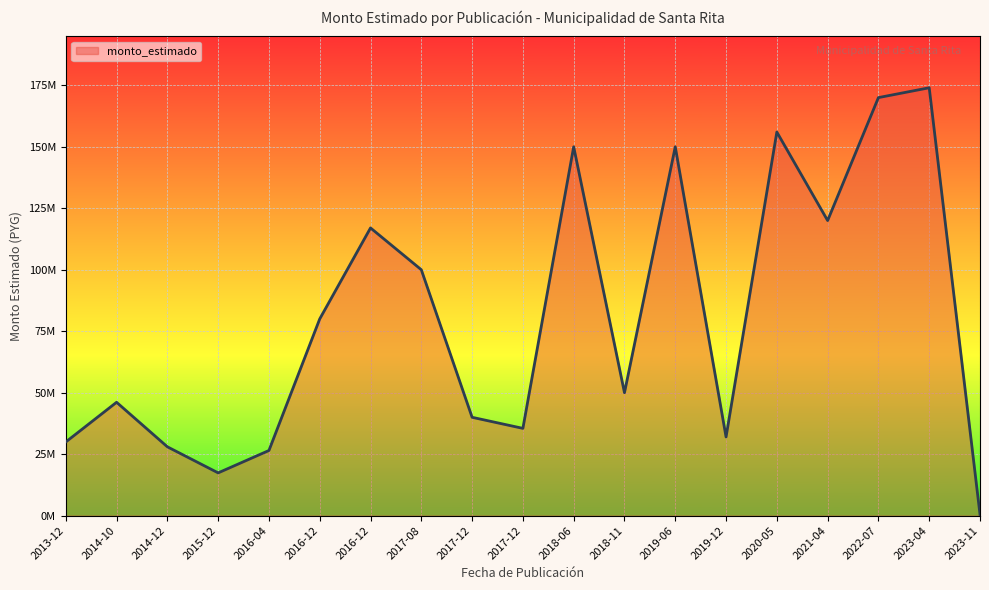

Is this an area chart (filled region under the line)?

Yes